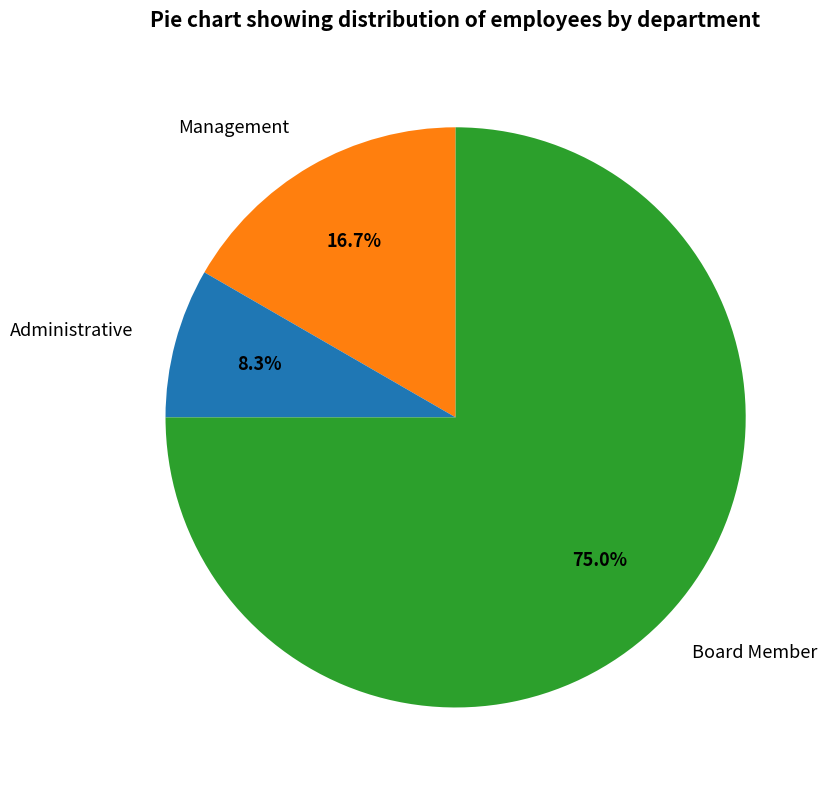

True or false: Board Member accounts for 75% of the total.

True